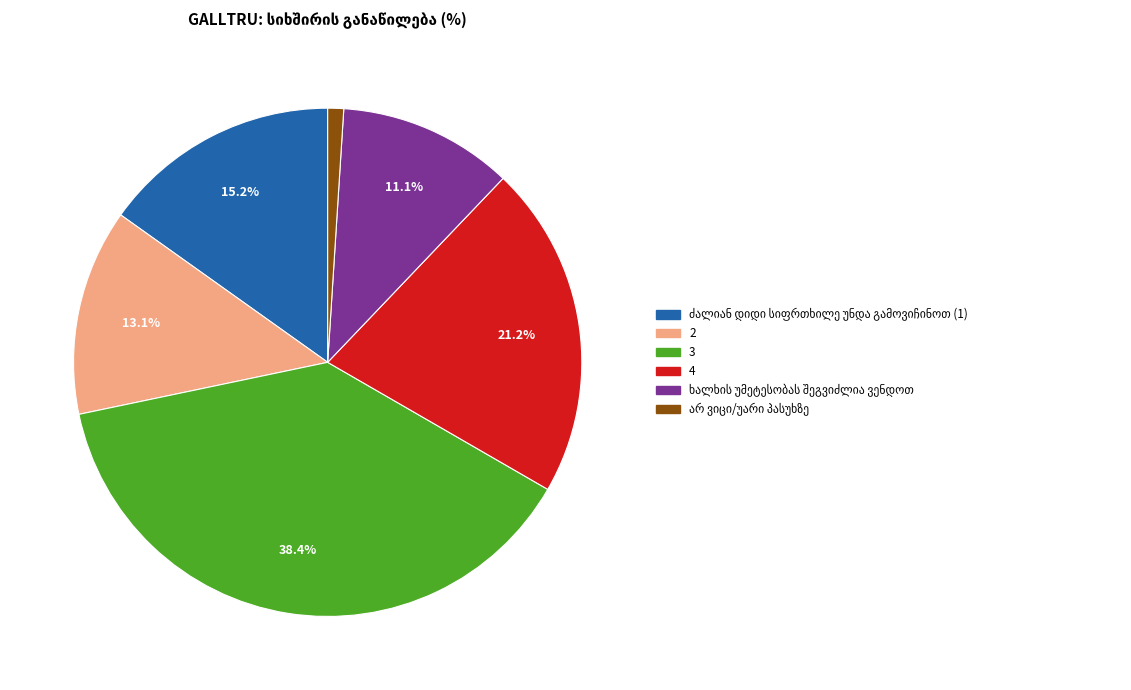

Is there any slice that represents more than half of the pie?

No